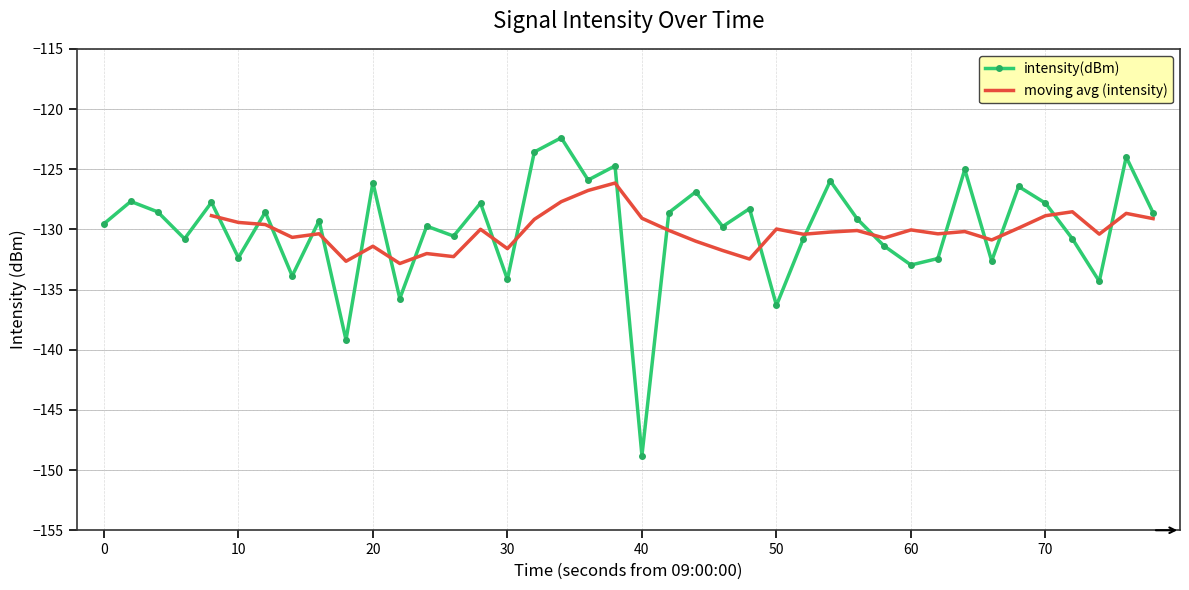

What is the maximum value for intensity(dBm)?

-122.4